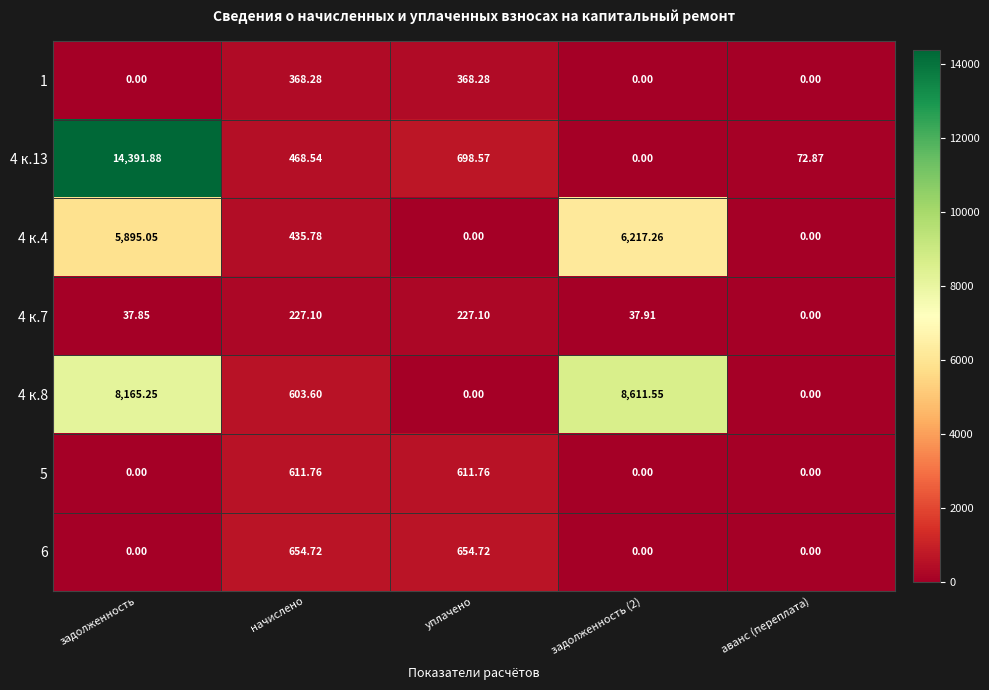

Where is 4 к.4 nearest to the value 3108?

начислено